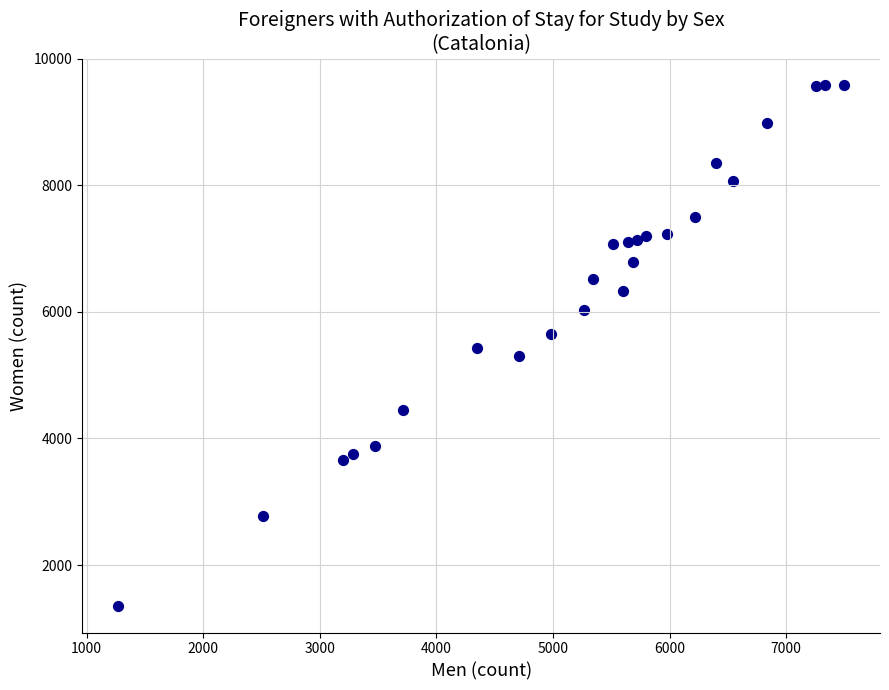

What is the range of Y values (max minus min)?

8244